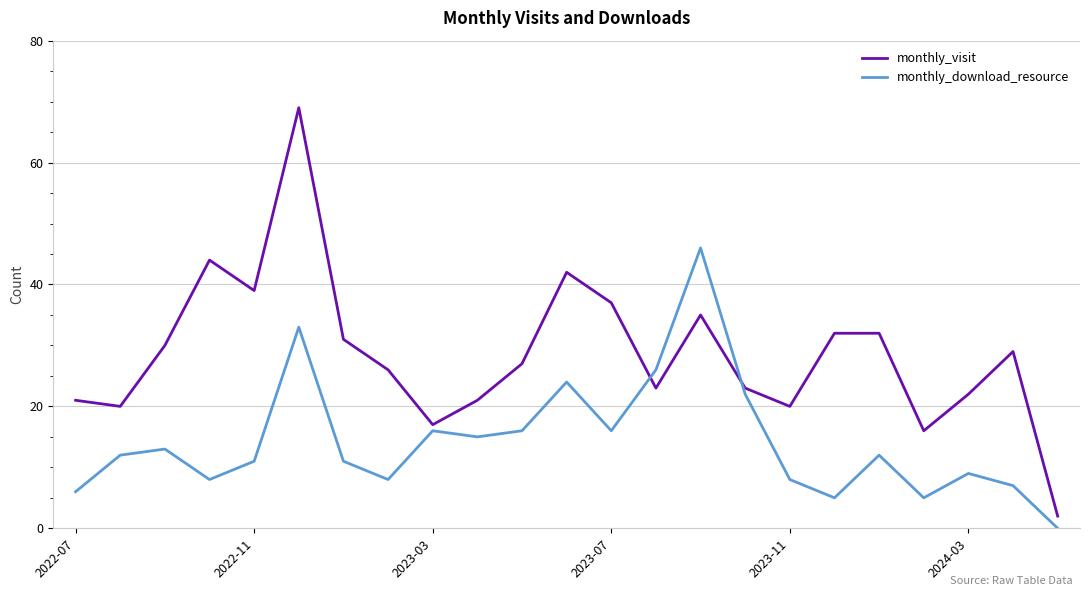

Reading left to right, what are all the values shown in this chart?

monthly_visit: 21	20	30	44	39	69	31	26	17	21	27	42	37	23	35	23	20	32	32	16	22	29	2
monthly_download_resource: 6	12	13	8	11	33	11	8	16	15	16	24	16	26	46	22	8	5	12	5	9	7	0